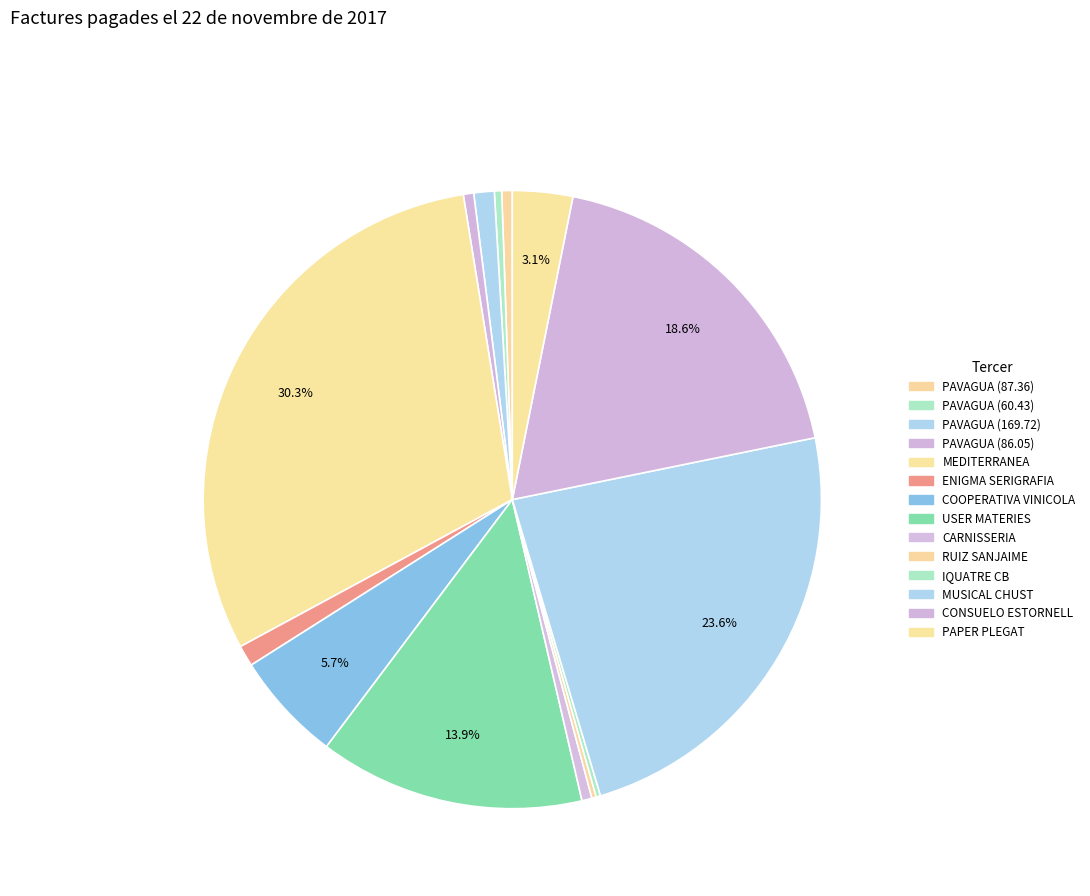

Which has a higher value, PAVAGUA (87.36) or ENIGMA SERIGRAFIA?

ENIGMA SERIGRAFIA